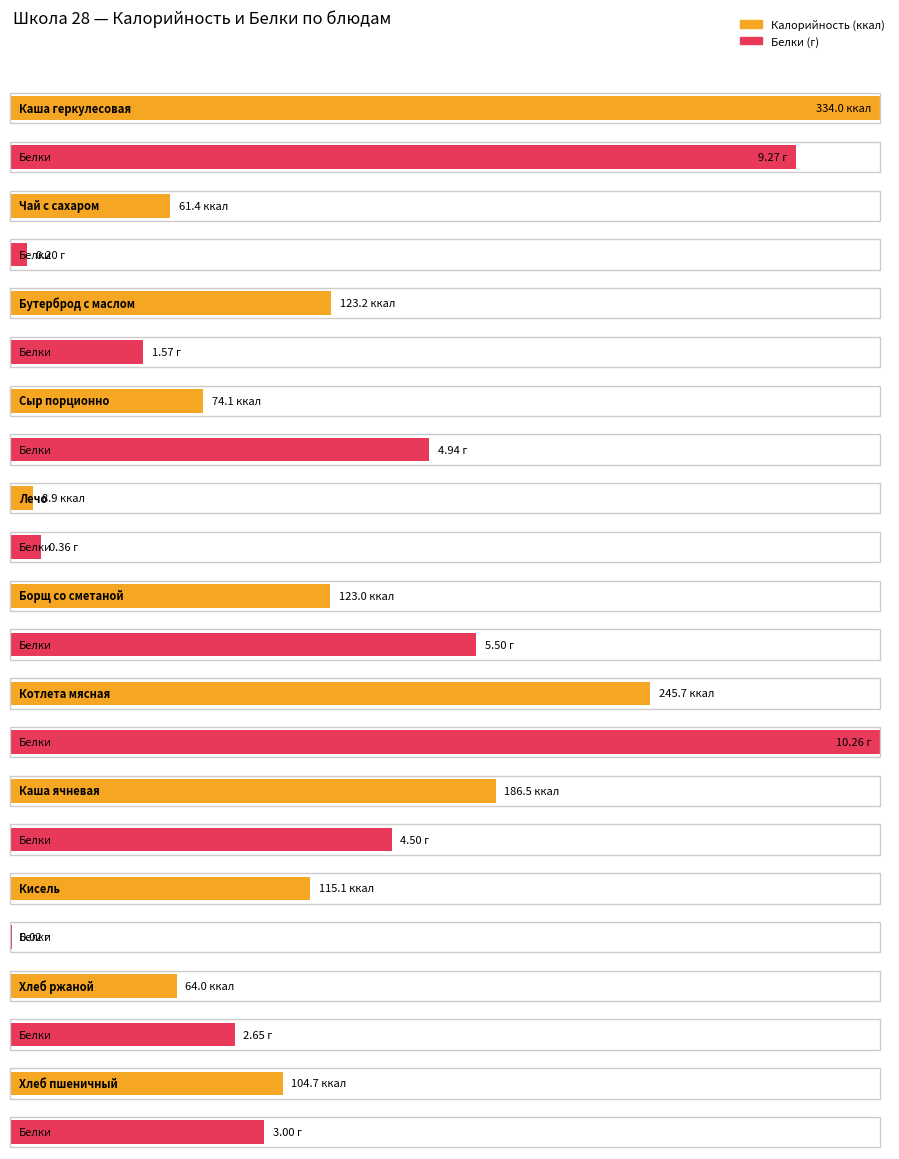

The value of Белки at Борщ со сметаной is 5.5. True or false?

True